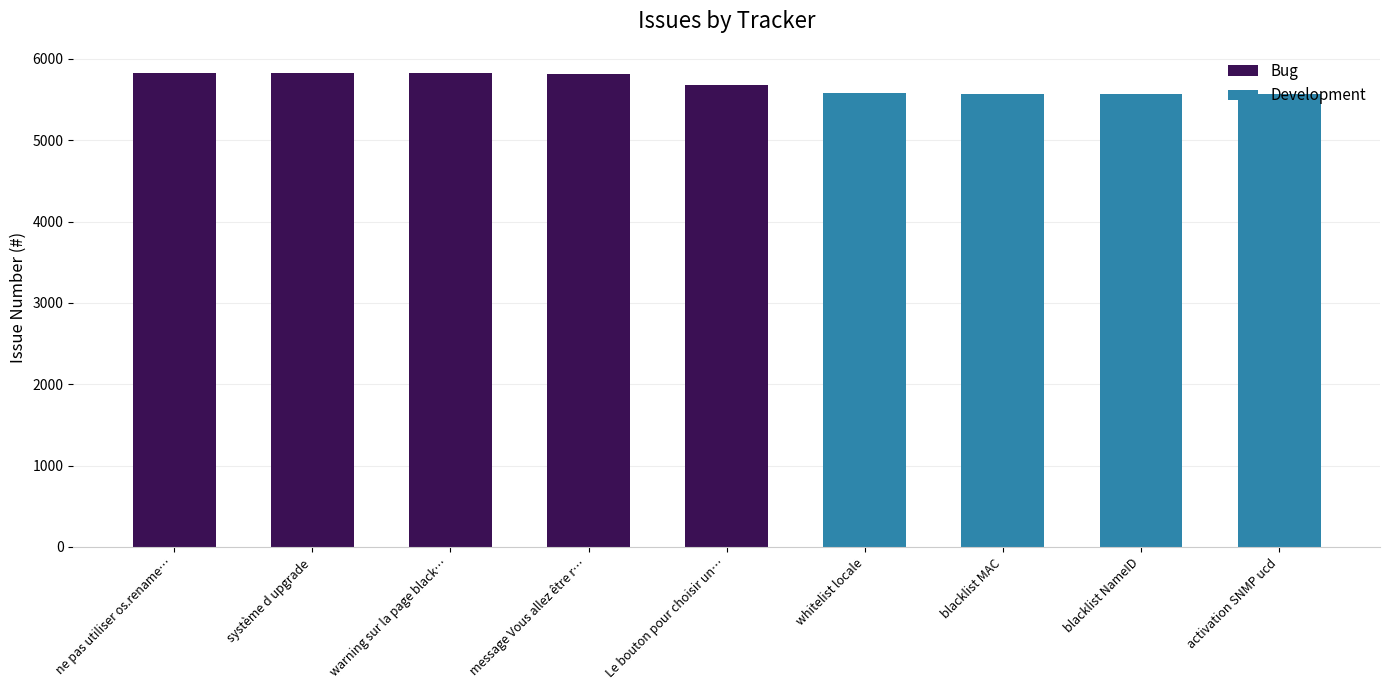

What is the value of the 1st bar from the left?

5831